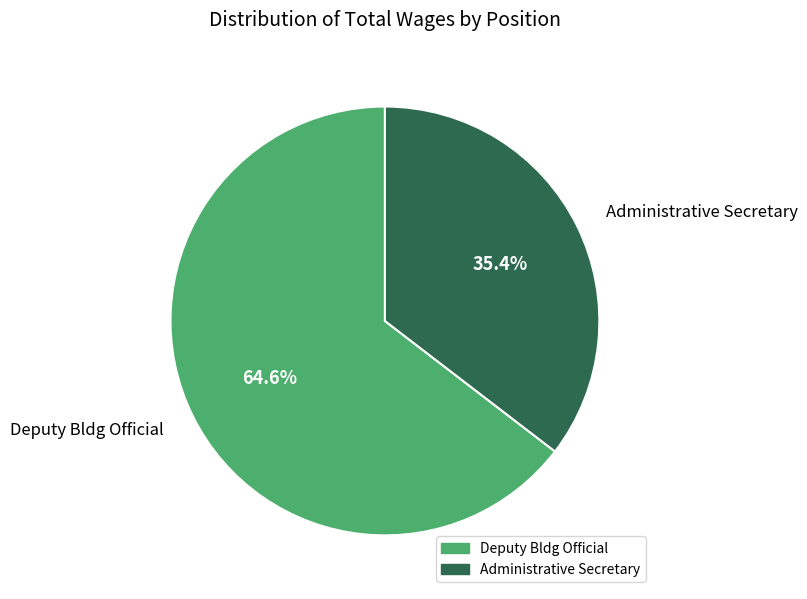

Rank the categories by value from highest to lowest.

Deputy Bldg Official, Administrative Secretary